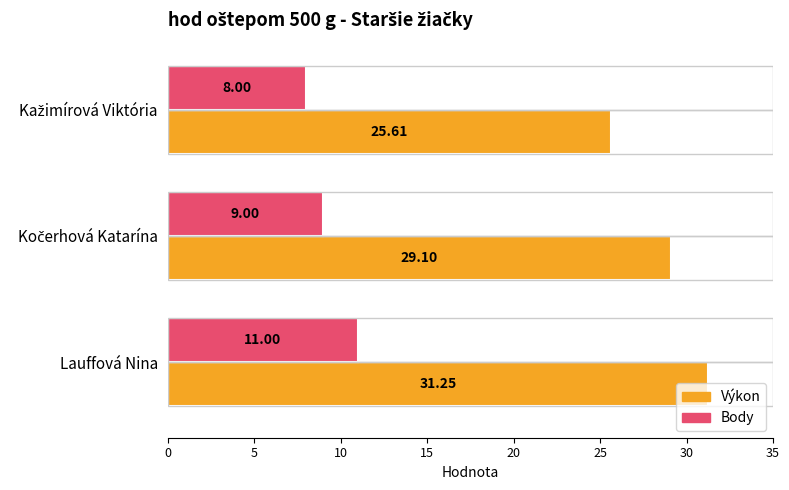

List the series in order of their peak value, highest first.

Výkon, Body